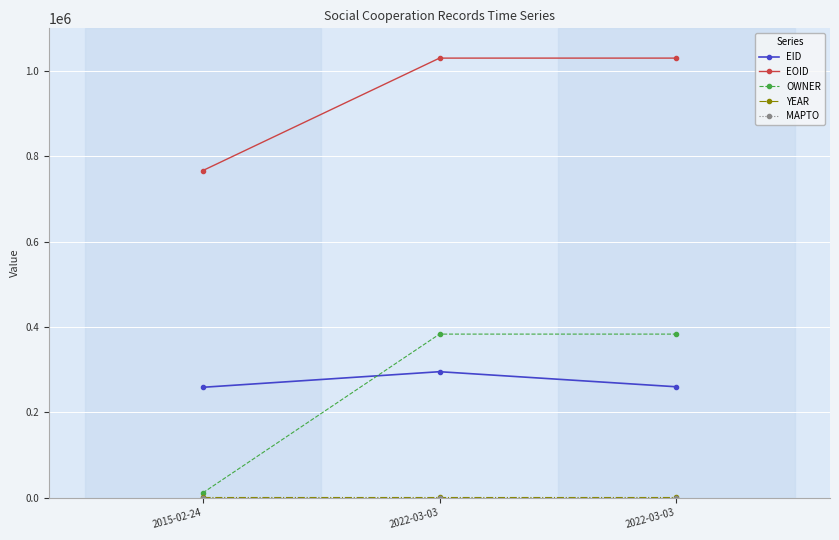

The EID series shows 132934 at 2022-03-03. True or false?

False